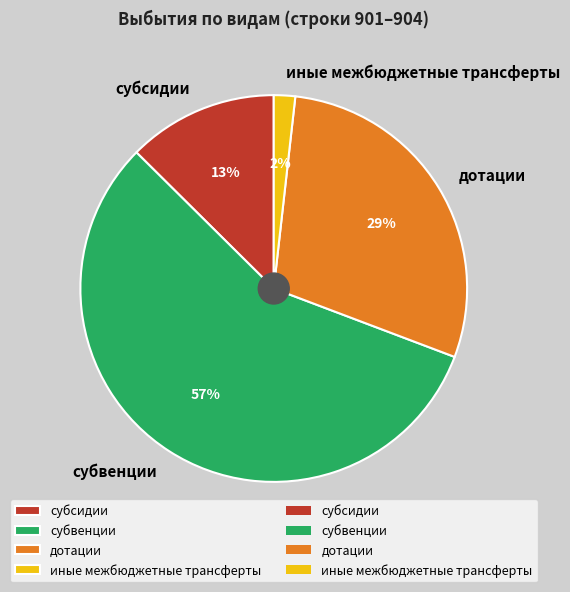

Is it true that субсидии is 13% of the pie?

True